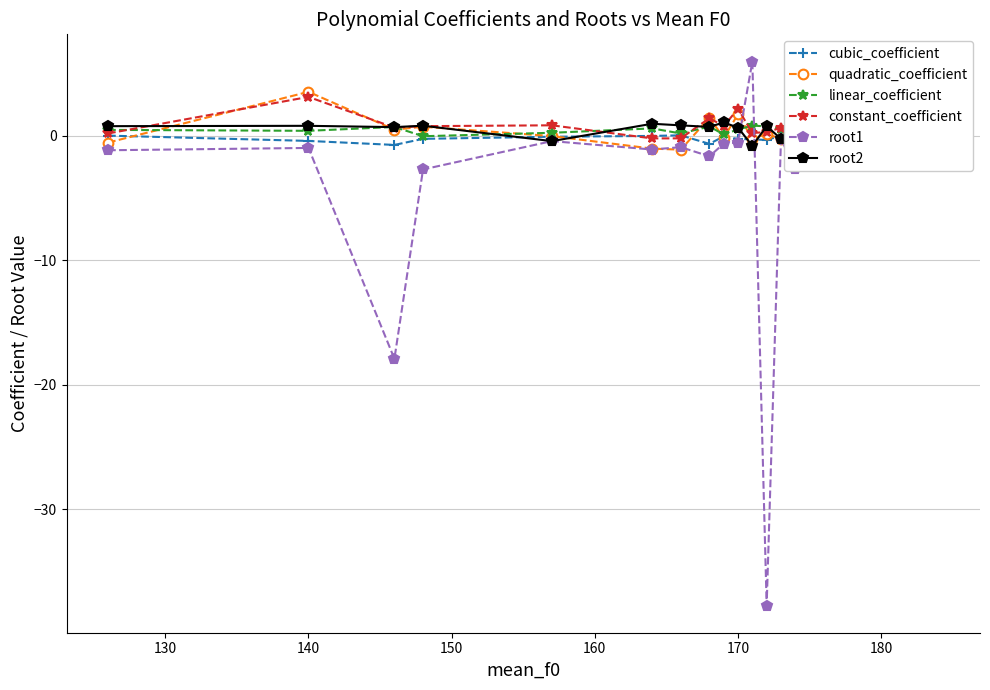

True or false: root2 has more than 2 points higher than both neighbors.

True